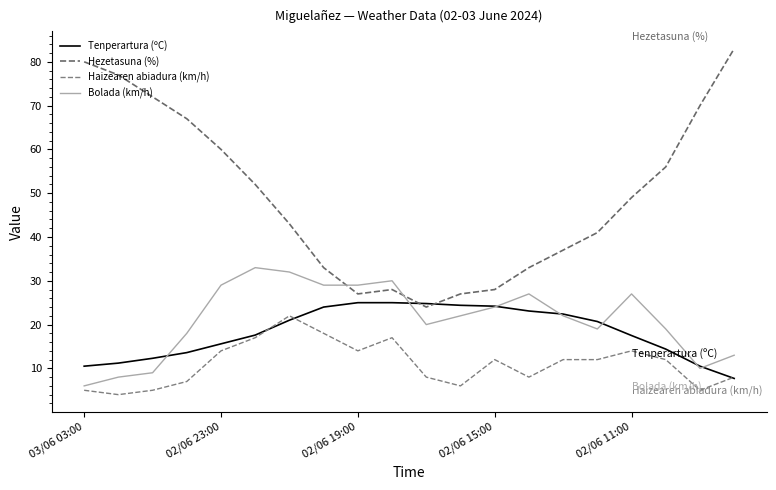

Does the chart display data point markers on the line(s)?

No